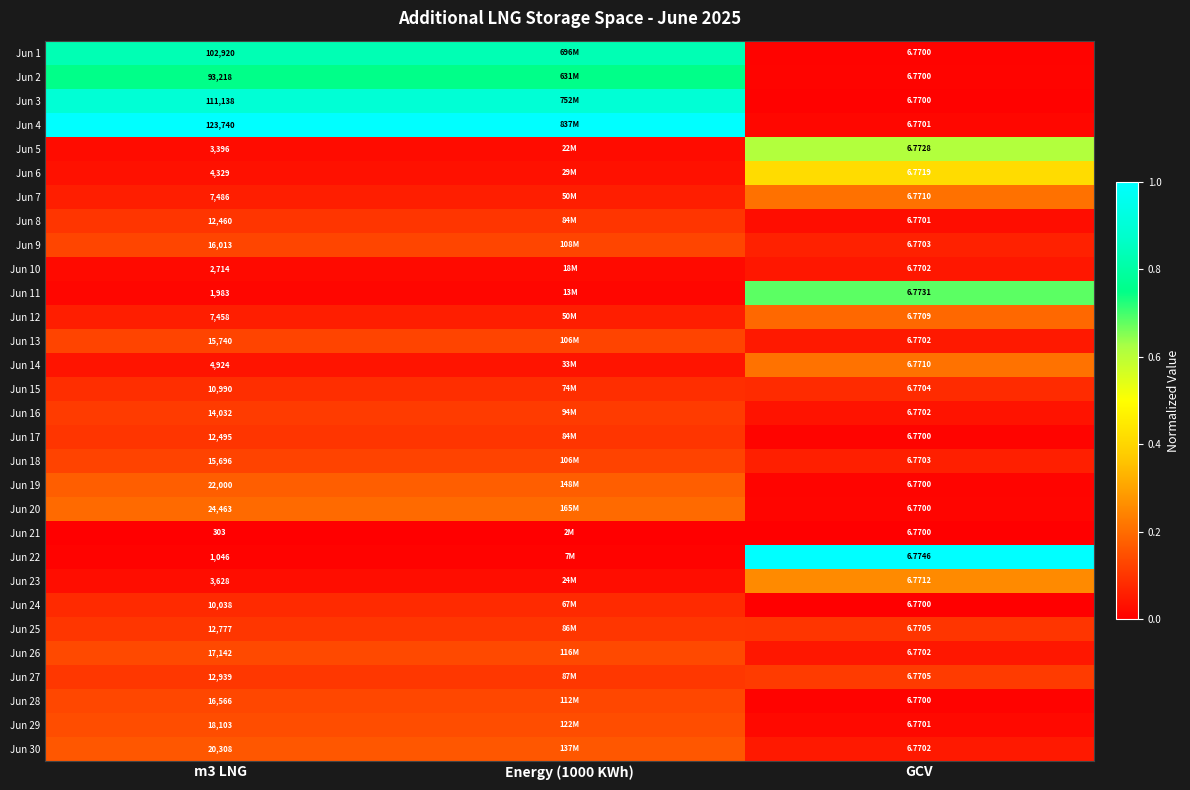

Between GCV and Energy (1000 KWh), which is larger?

Energy (1000 KWh)